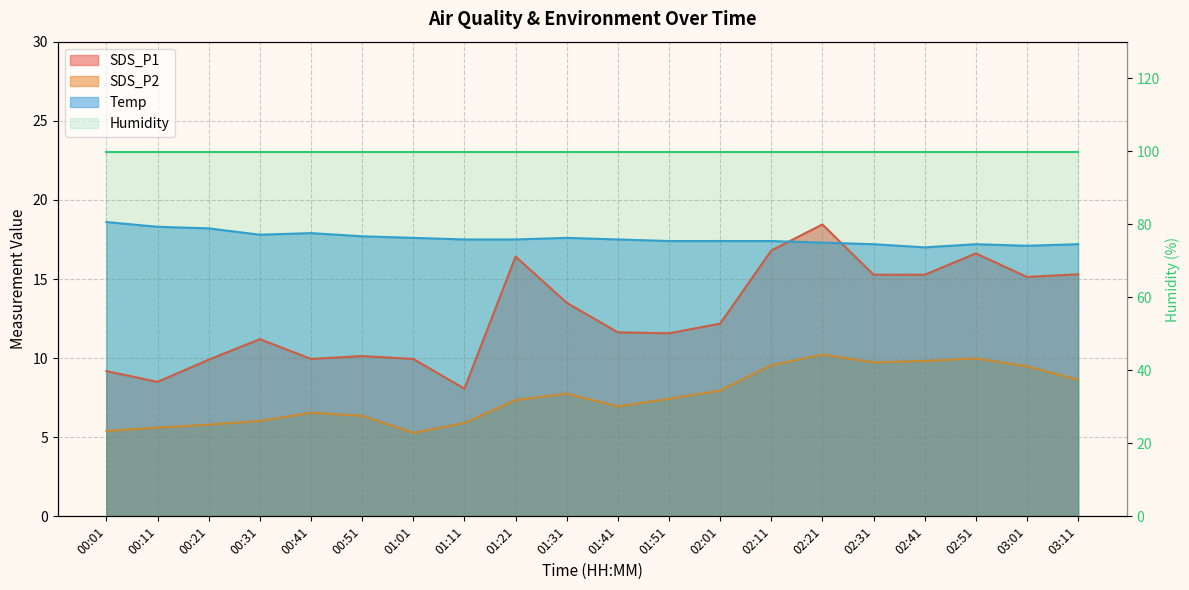

What position from the left is 02:01?

13